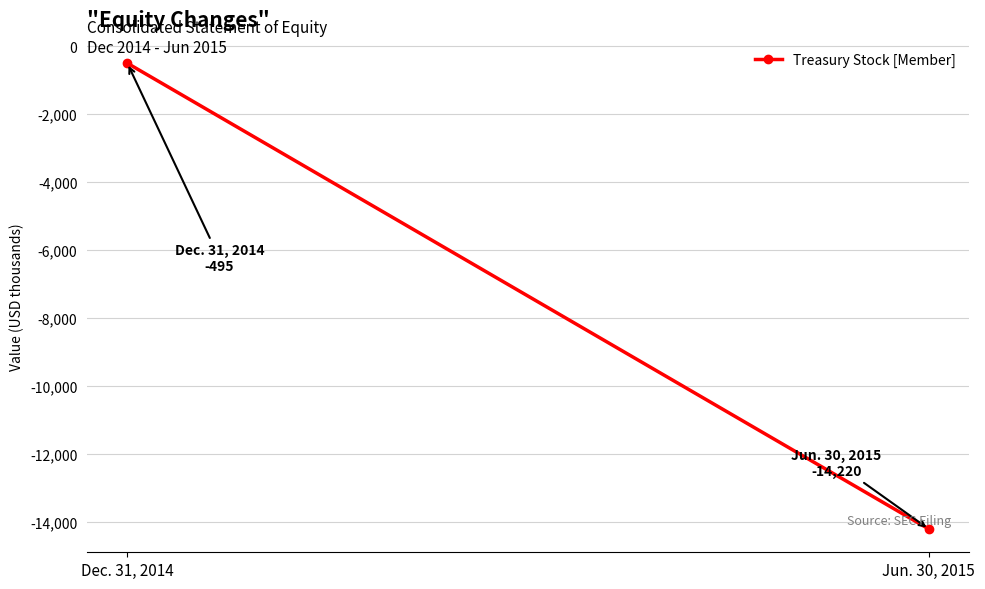

What is the difference between the maximum and minimum values?

13725